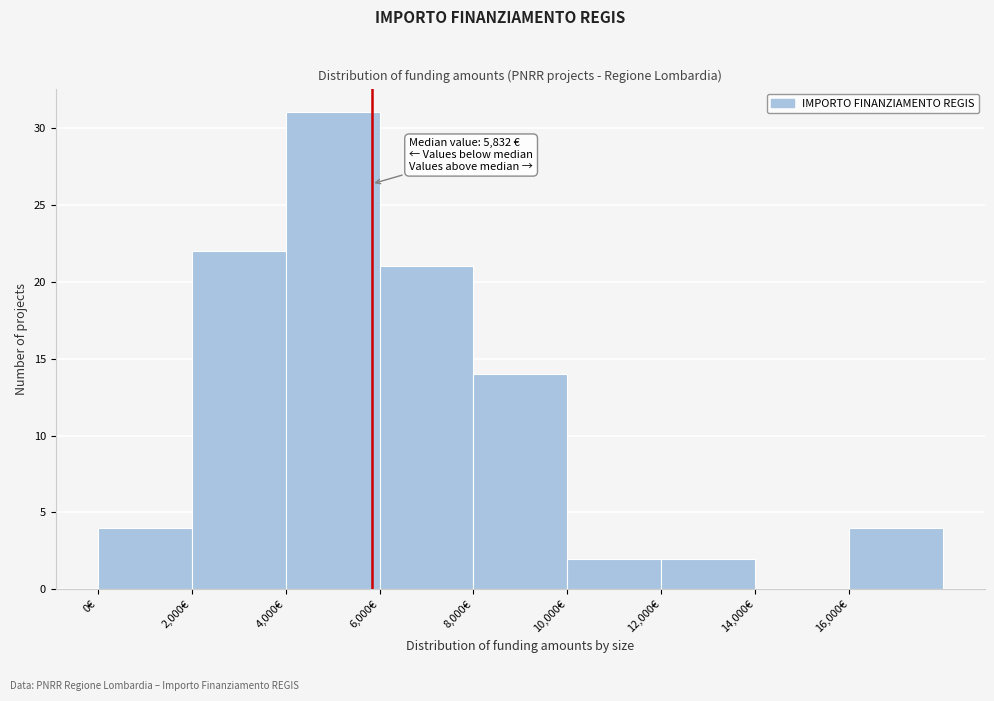

Which range on the x-axis has the tallest bar?

4000 to 6000